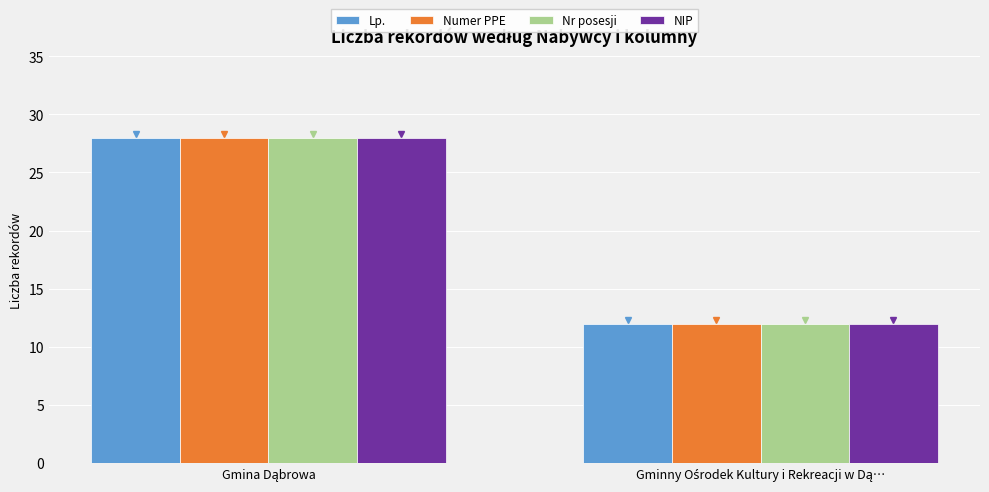

What is the sum of all NIP values?

40